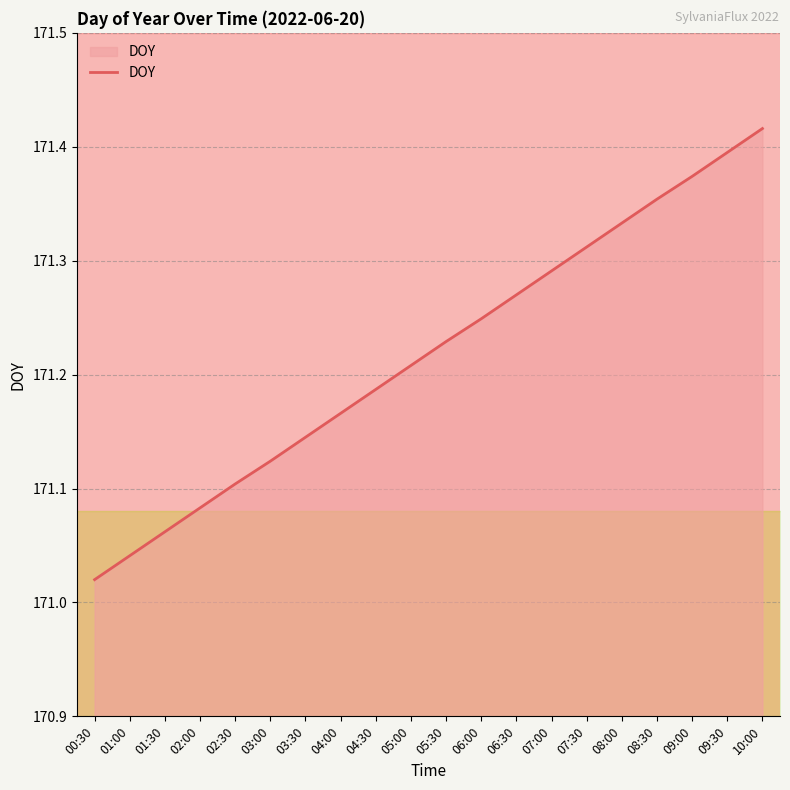

Is it true that the value at 07:30 is 171.3?

True